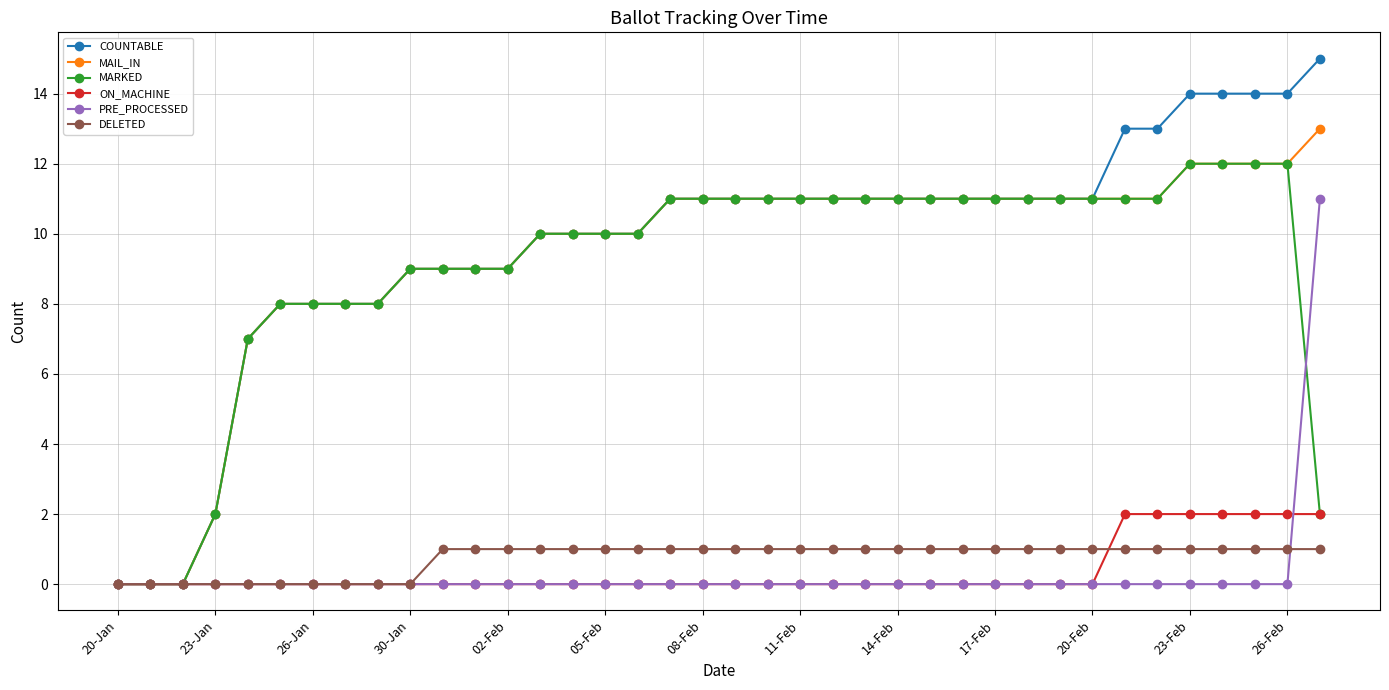

What is the value of the MARKED point at the 19th from the left?

11